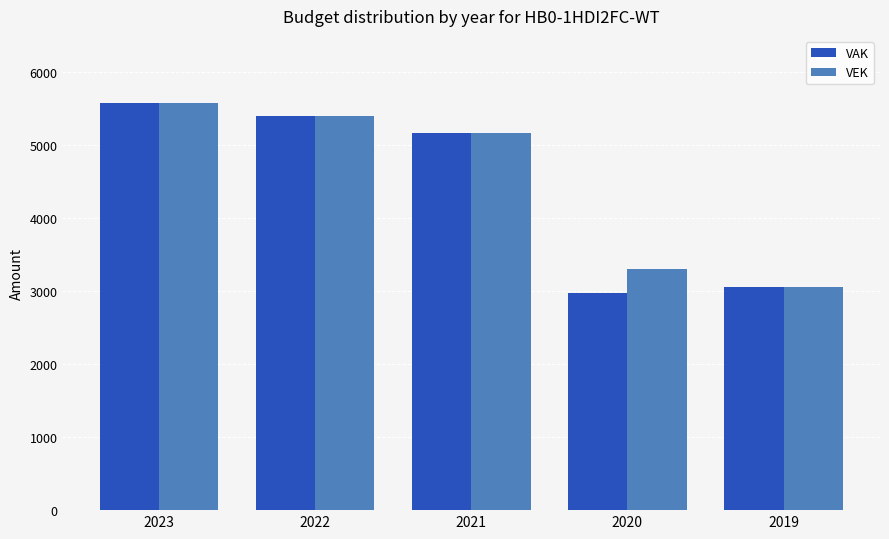

List the labels in order of VEK value, smallest first.

2019, 2020, 2021, 2022, 2023